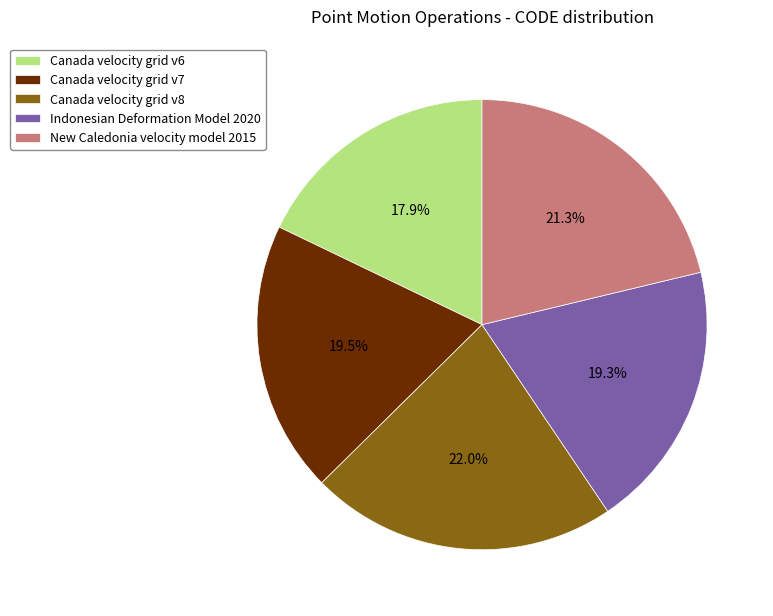

Which category has the biggest portion of the pie?

Canada velocity grid v8